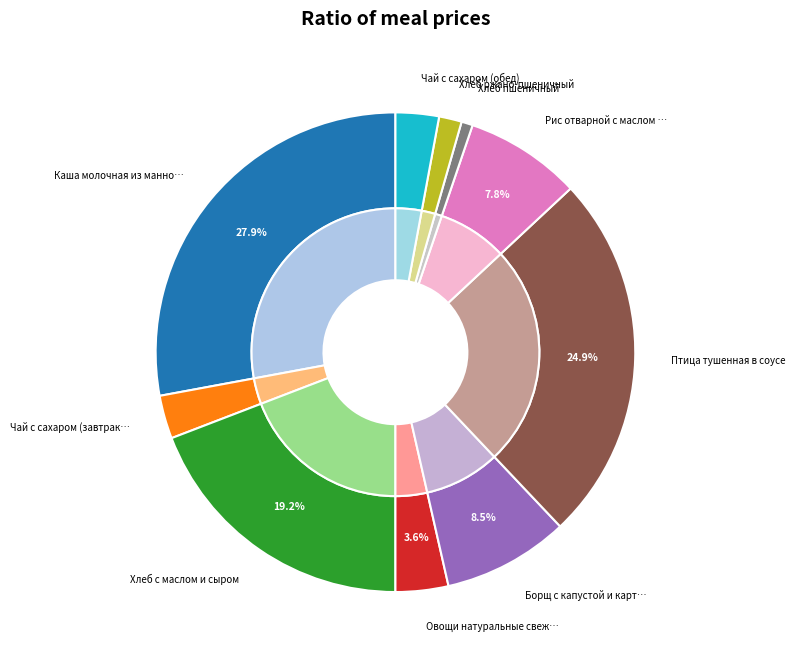

Does any single category account for the majority?

No